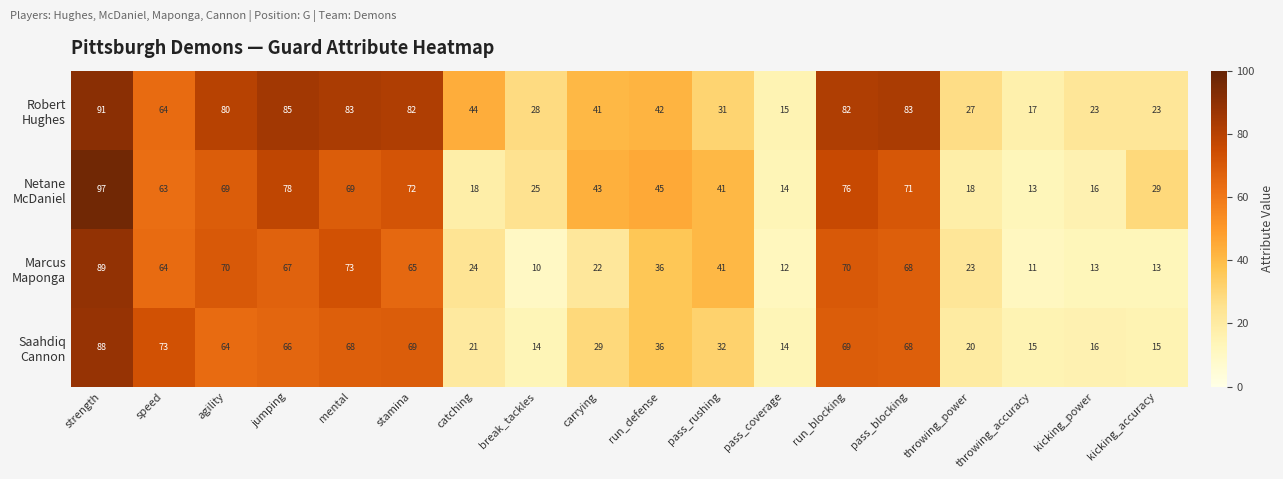

What is the smallest value displayed?

10